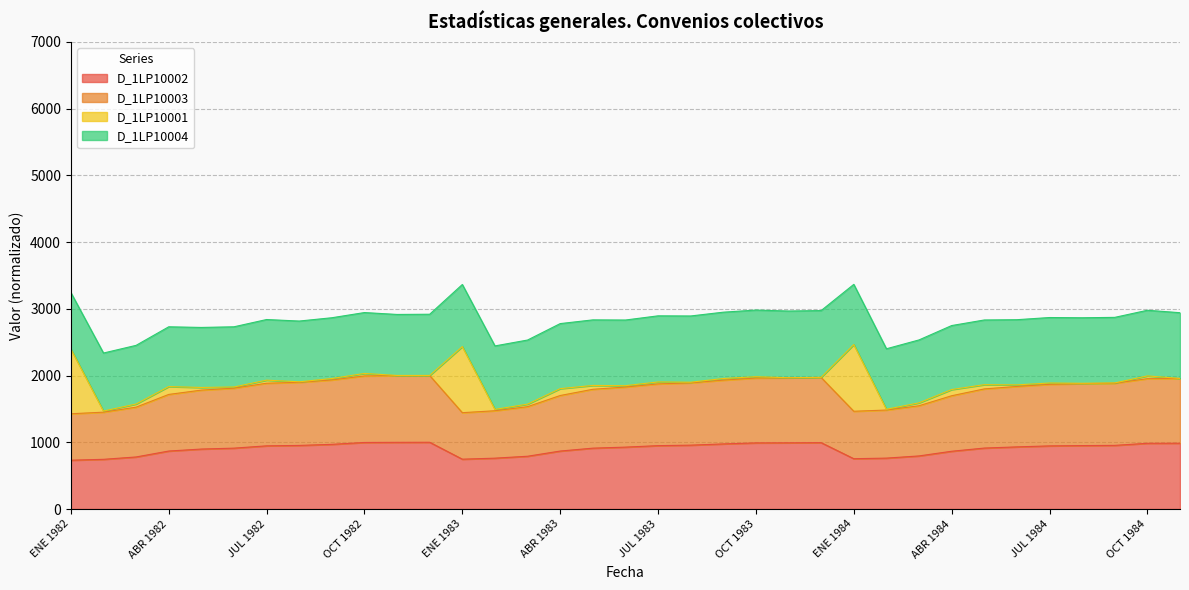

What is the minimum value for D_1LP10002?

731.5